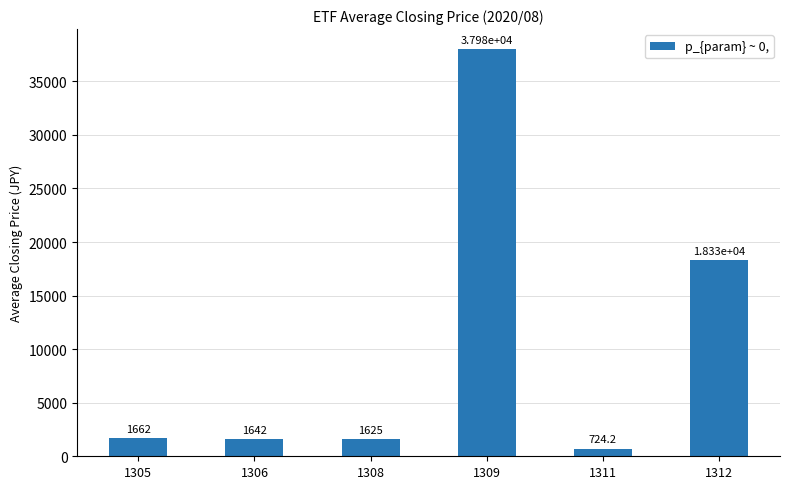

Between 1306 and 1311, which is larger?

1306